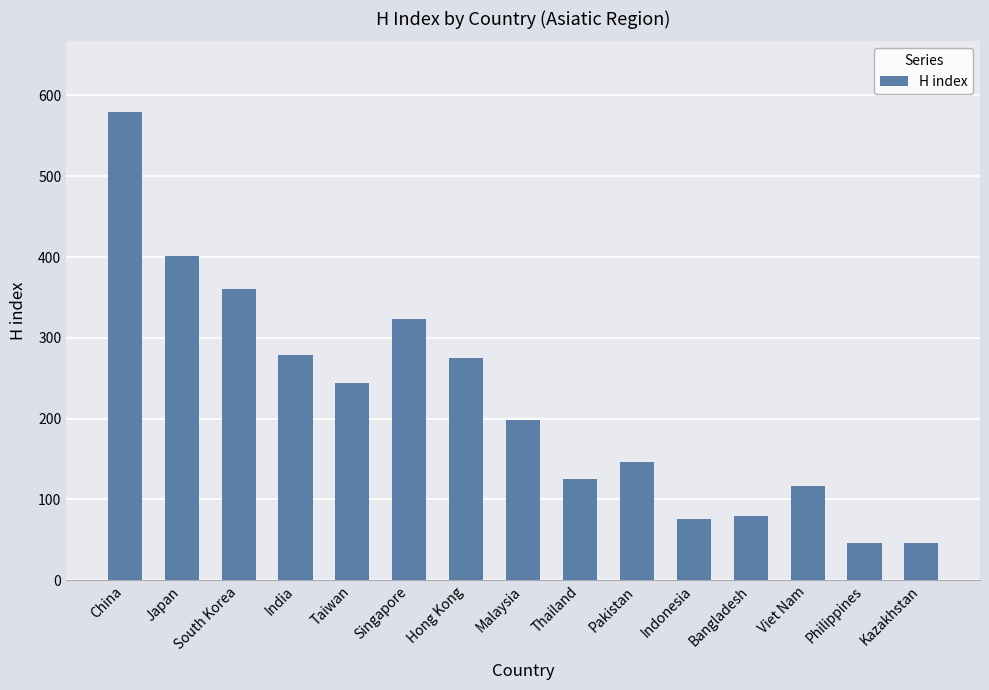

Are the bars grouped side by side (vs. stacked)?

No